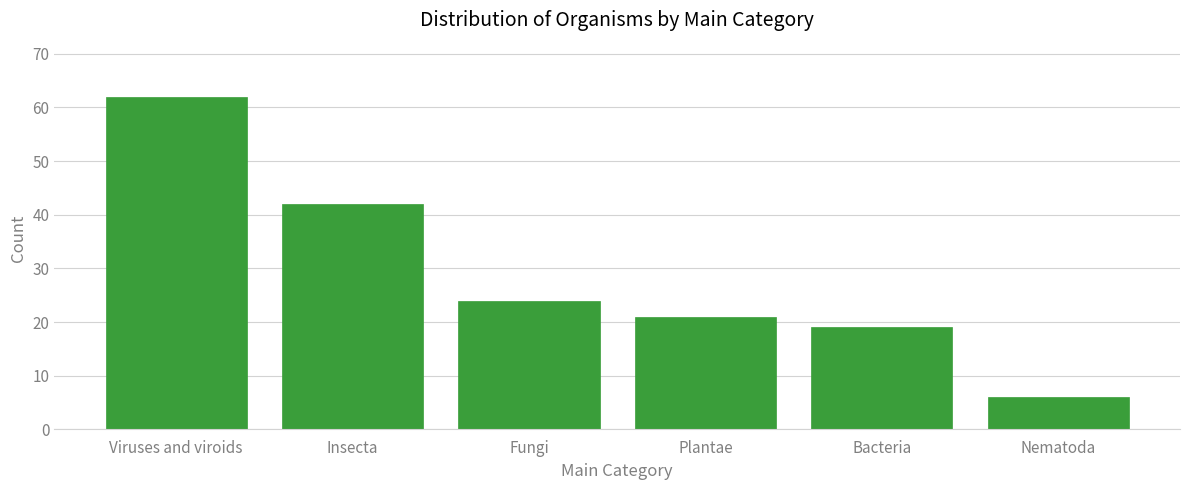

Reading left to right, list all the values displayed in this chart.

62	42	24	21	19	6